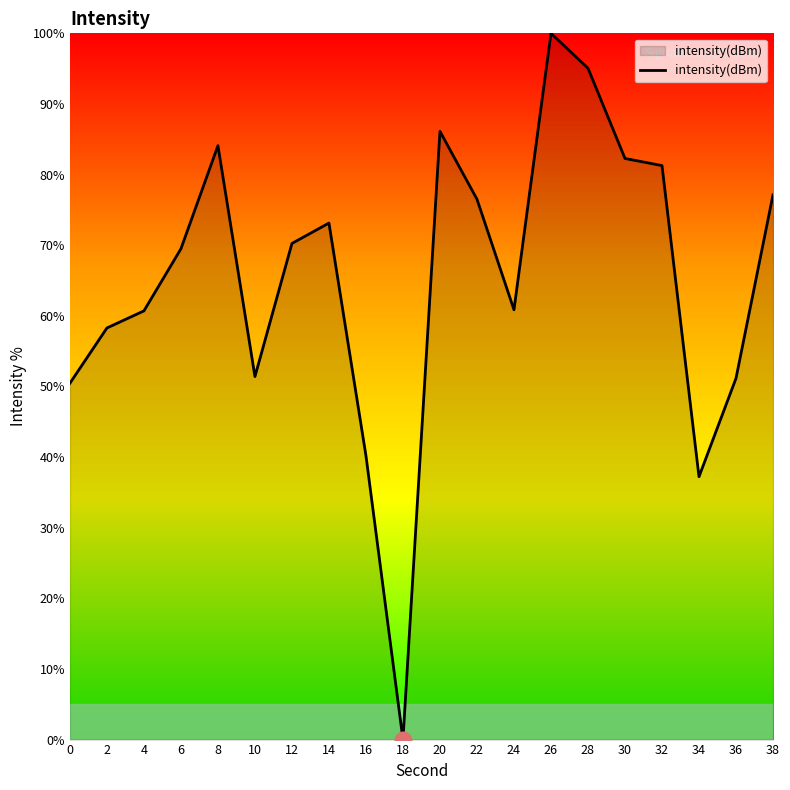

Which label corresponds to the largest value in the chart?

26